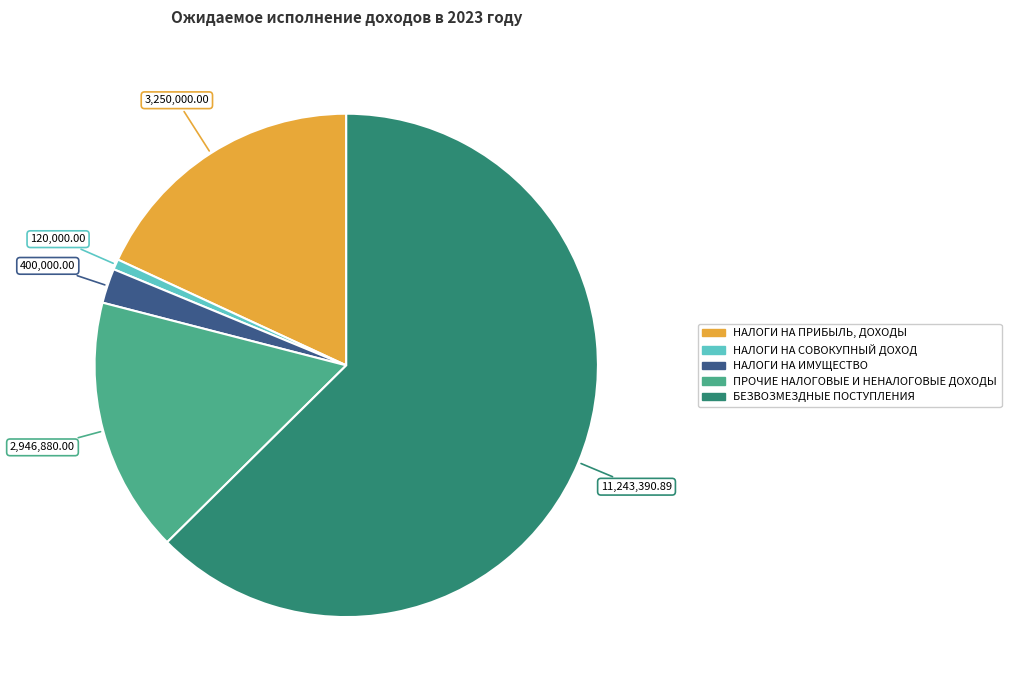

What is the smallest slice in the pie chart?

НАЛОГИ НА СОВОКУПНЫЙ ДОХОД